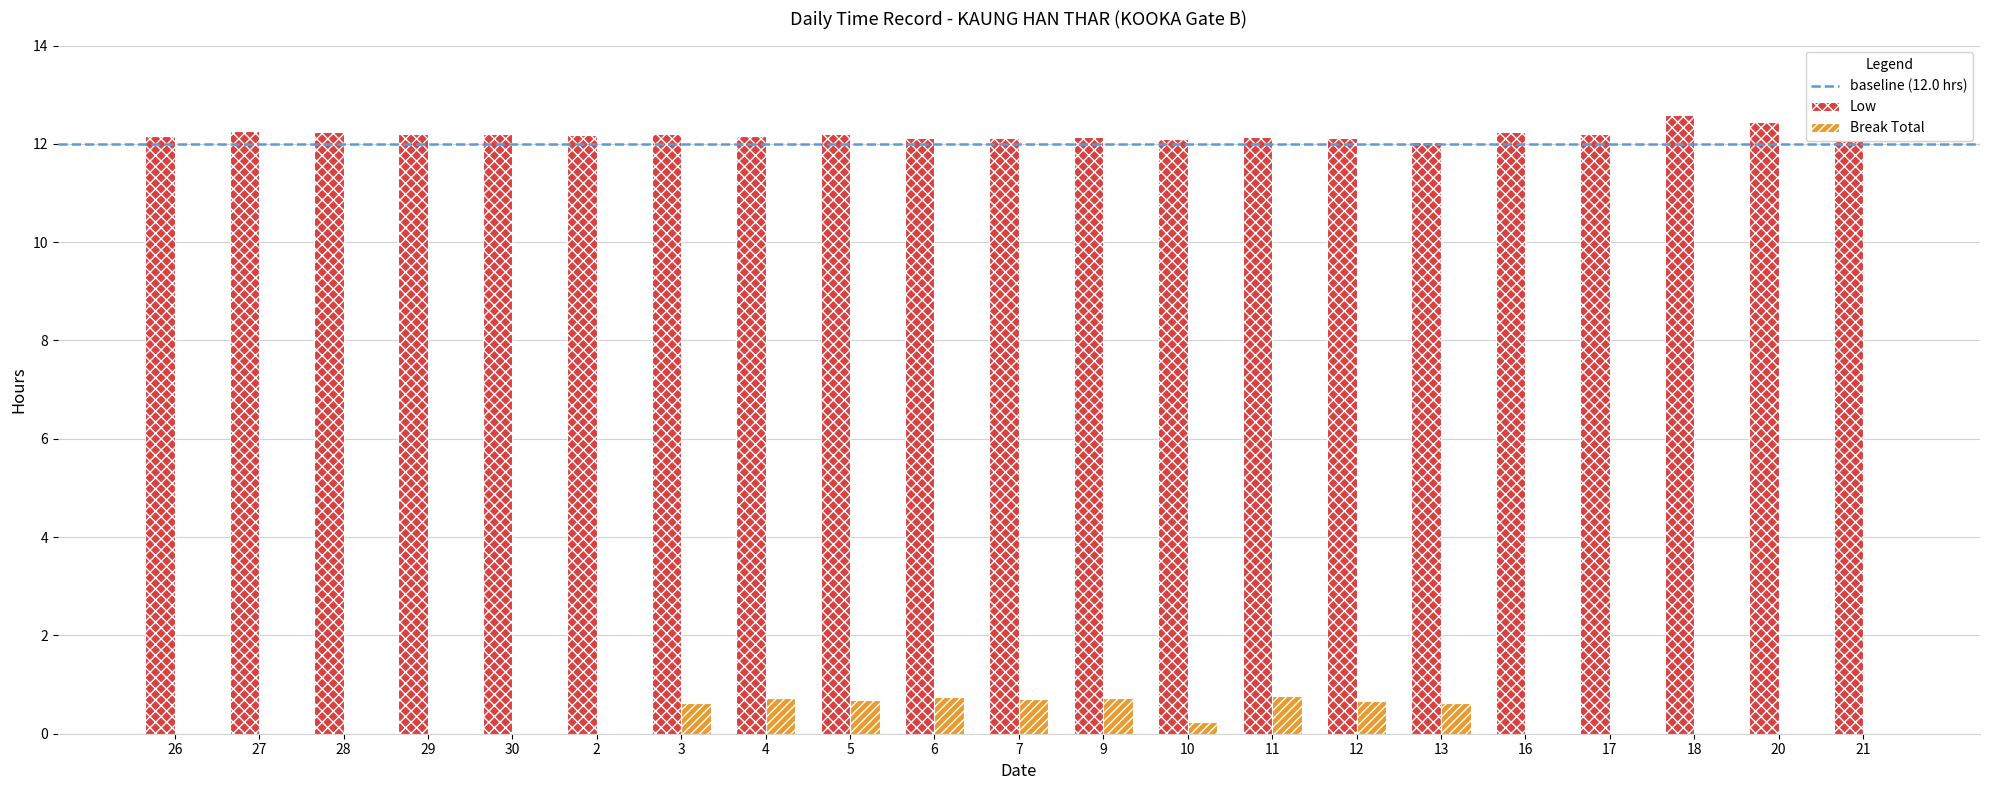

Is the value of Break Total at 4 greater than the value of Low at 20?

No